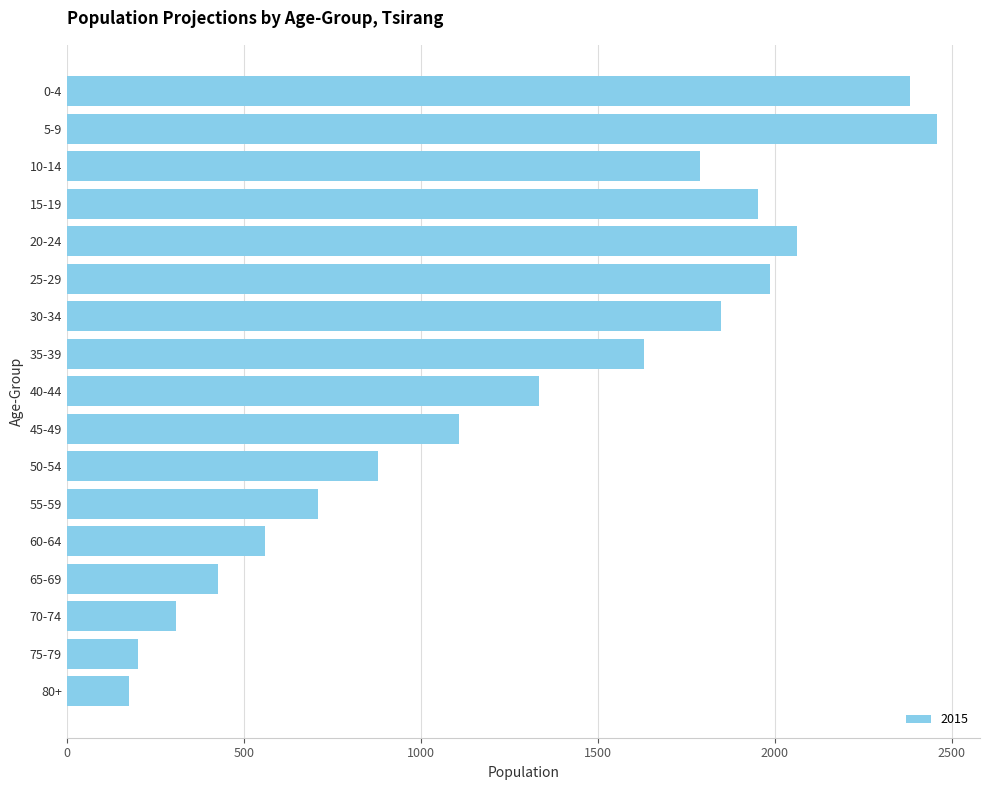

The value at 5-9 is 3768. True or false?

False